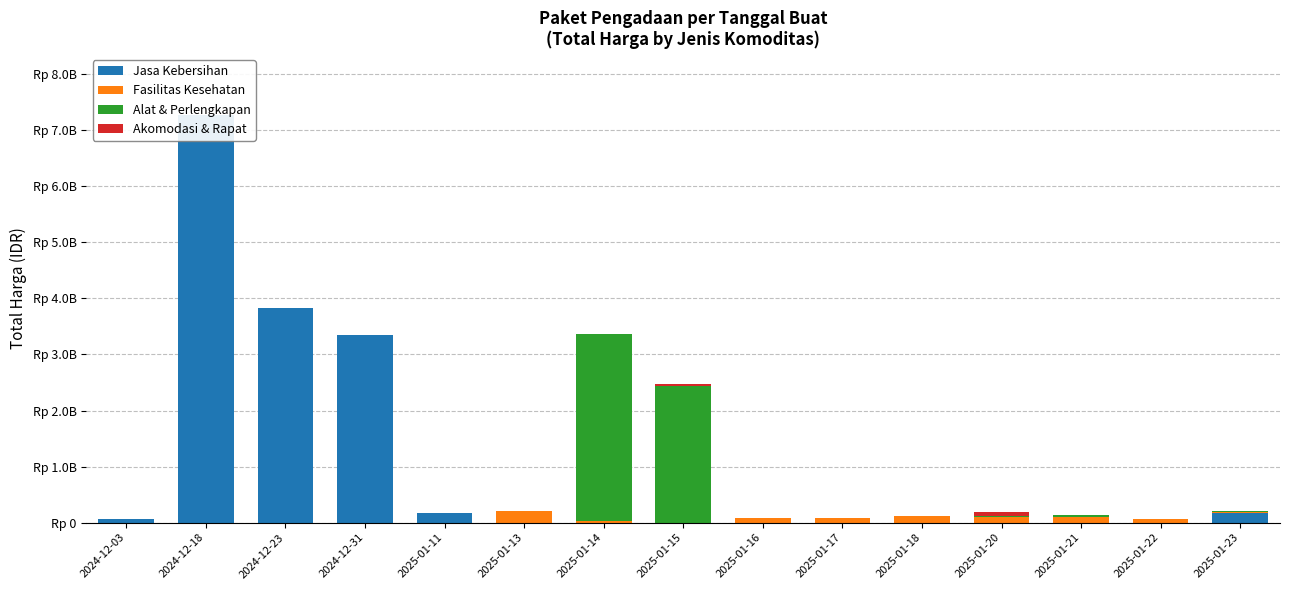

What is the difference between the maximum and second lowest values in the Alat & Perlengkapan series?

3330000000